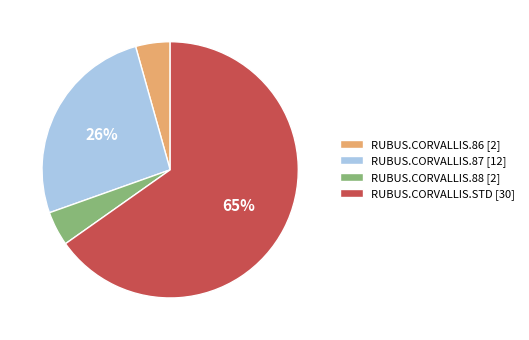

Count the number of slices in the pie.

4